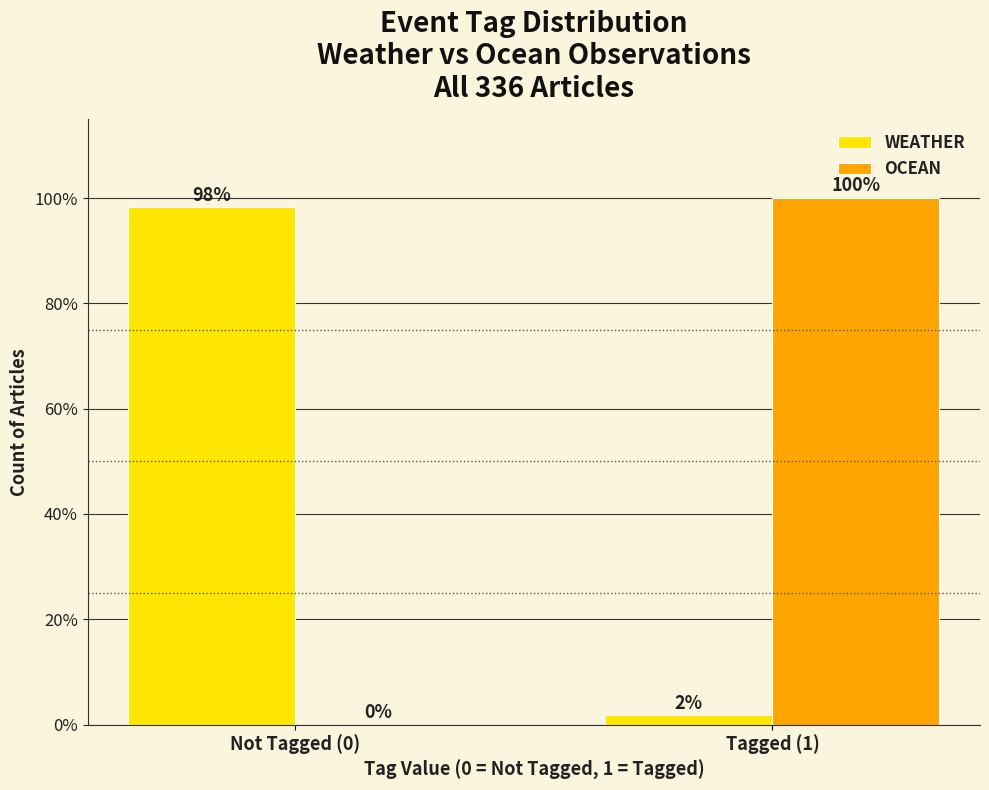

The value of OCEAN at Not Tagged (0) is 0.0. True or false?

True